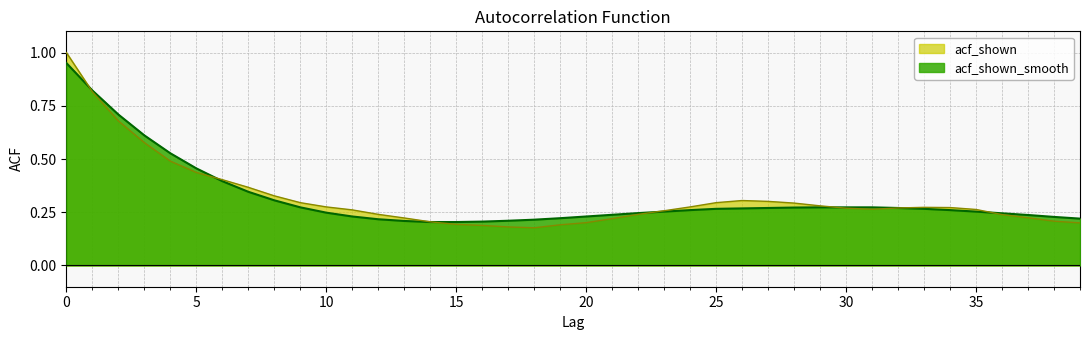

What is the value of the acf_shown_smooth point at the 6th from the left?

0.5